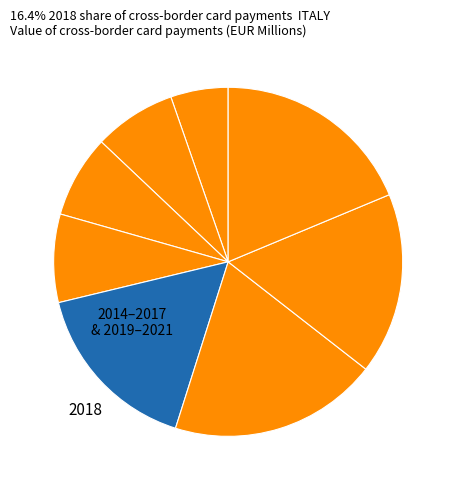

Rank the categories by value from lowest to highest.

2014, 2015, 2016, 2017, 2018, 2020, 2021, 2019